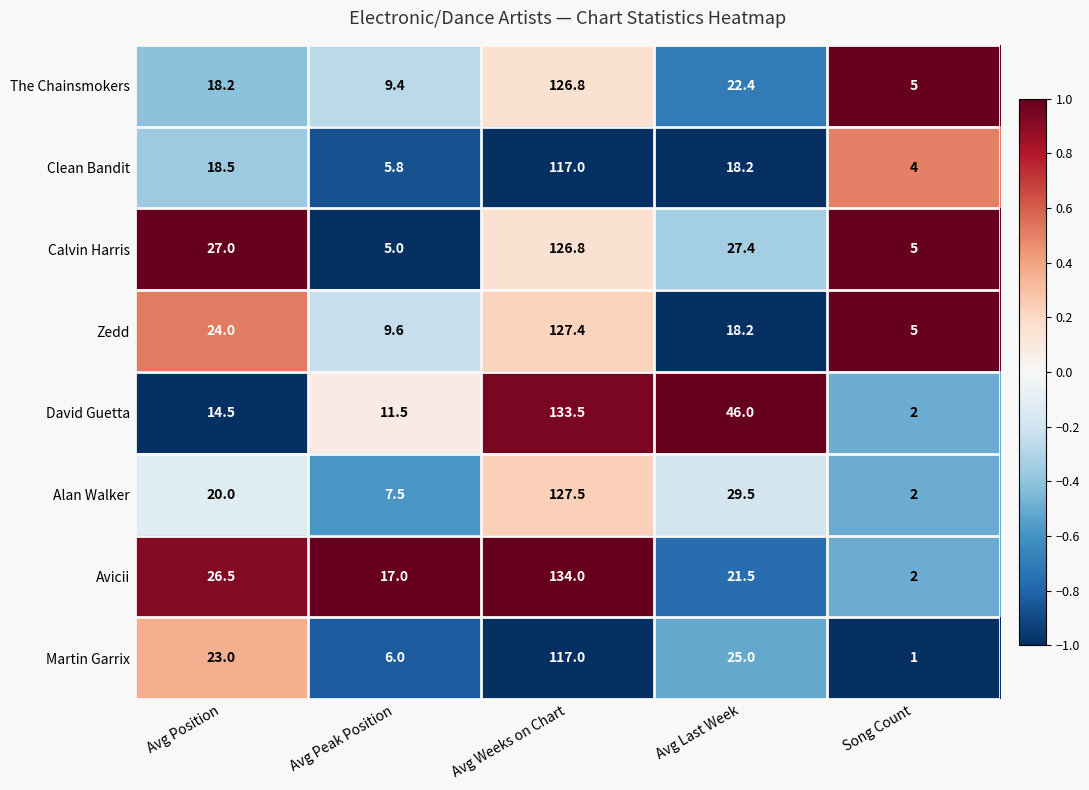

At which label is The Chainsmokers closest to 65?

Avg Last Week